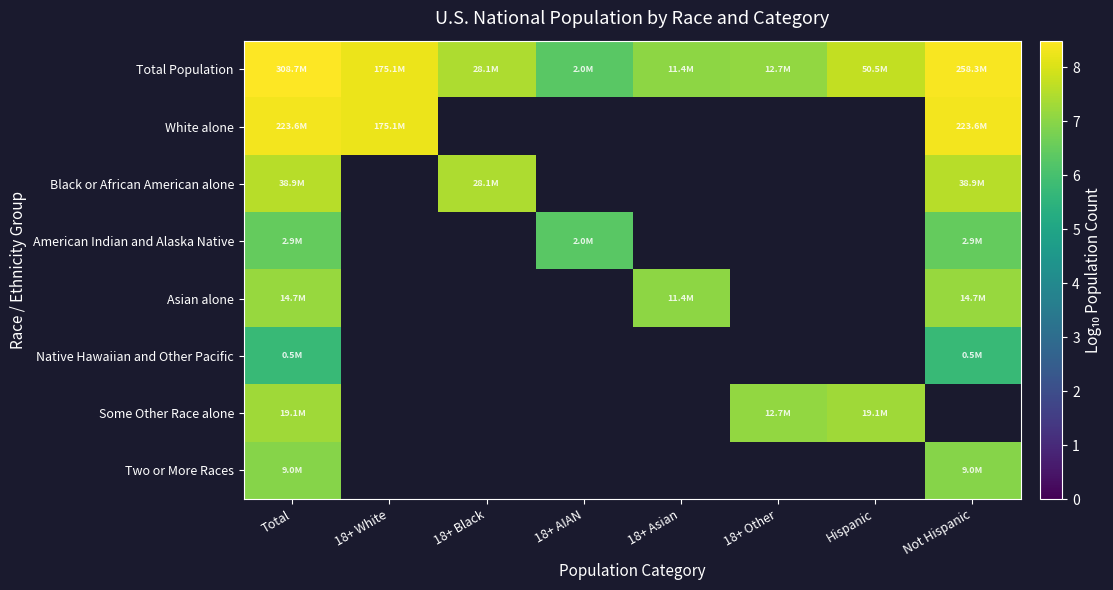

Between 18+ Other and Hispanic, which is larger?

Hispanic